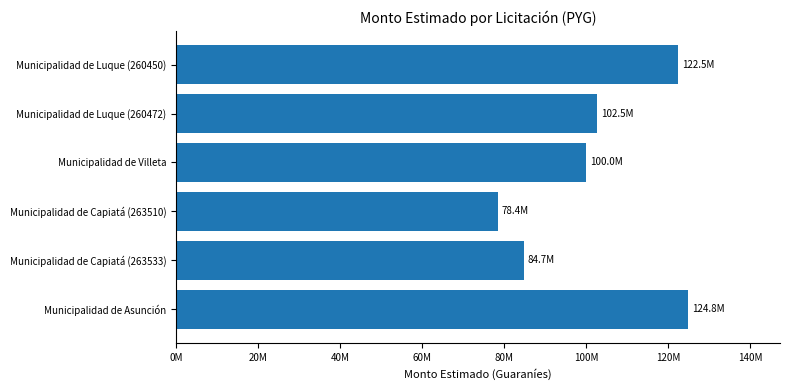

Rank the categories by value from highest to lowest.

Municipalidad de Asunción, Municipalidad de Luque (260450), Municipalidad de Luque (260472), Municipalidad de Villeta, Municipalidad de Capiatá (263533), Municipalidad de Capiatá (263510)